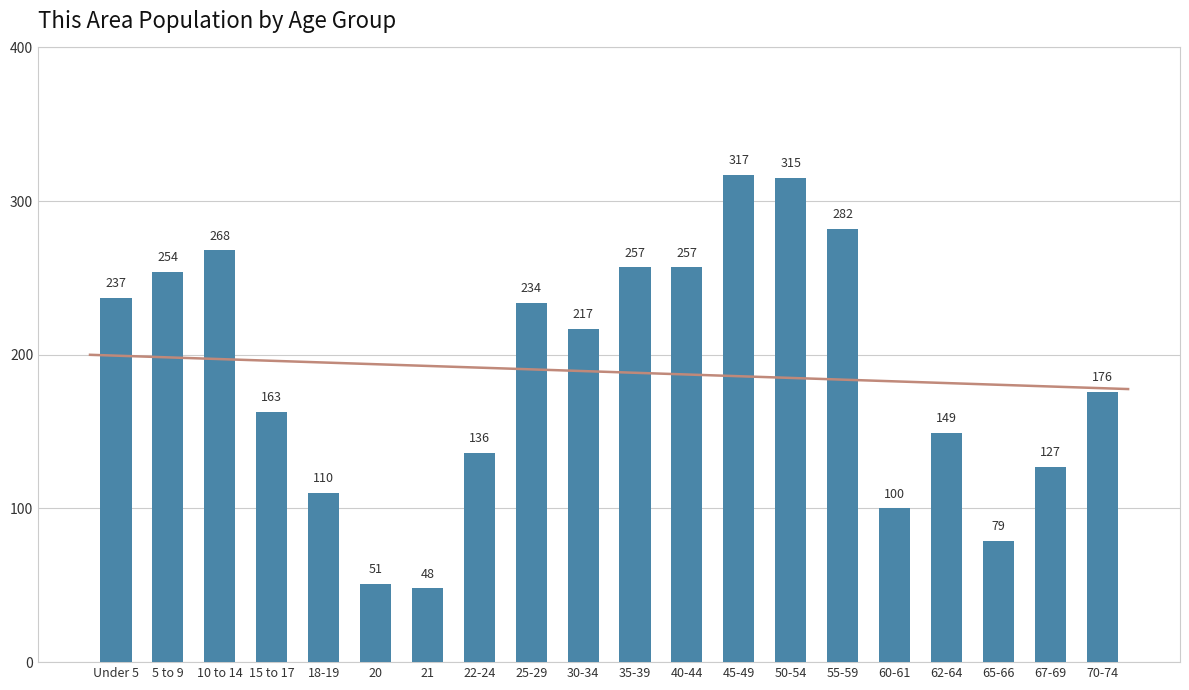

What is the difference between the values at 55-59 and 10 to 14?

14